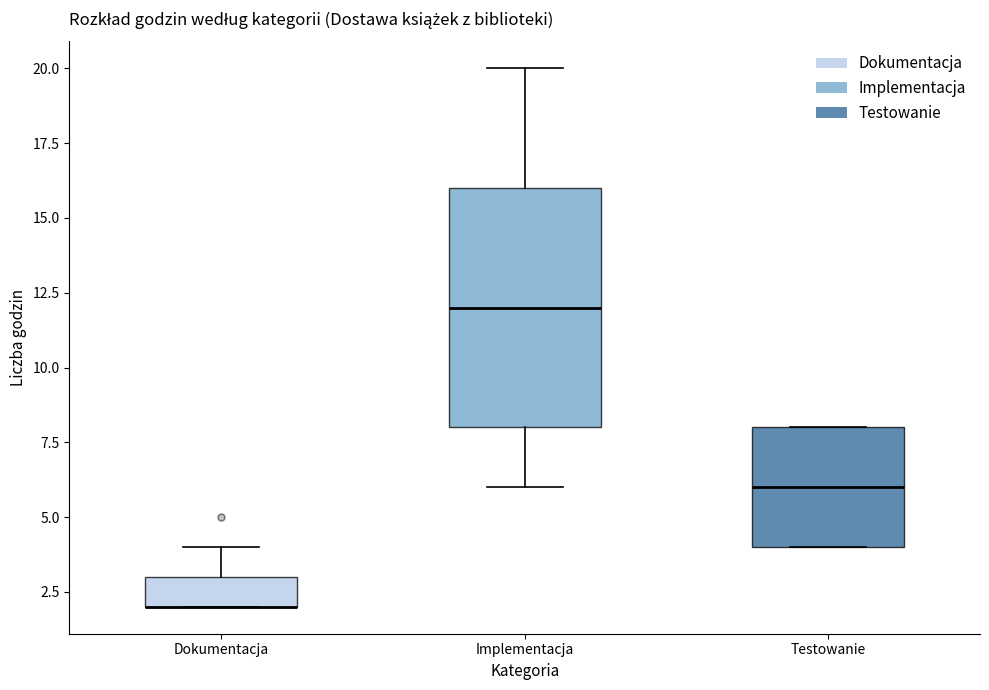

Which box is the tallest, from its lower edge to its upper edge?

Implementacja